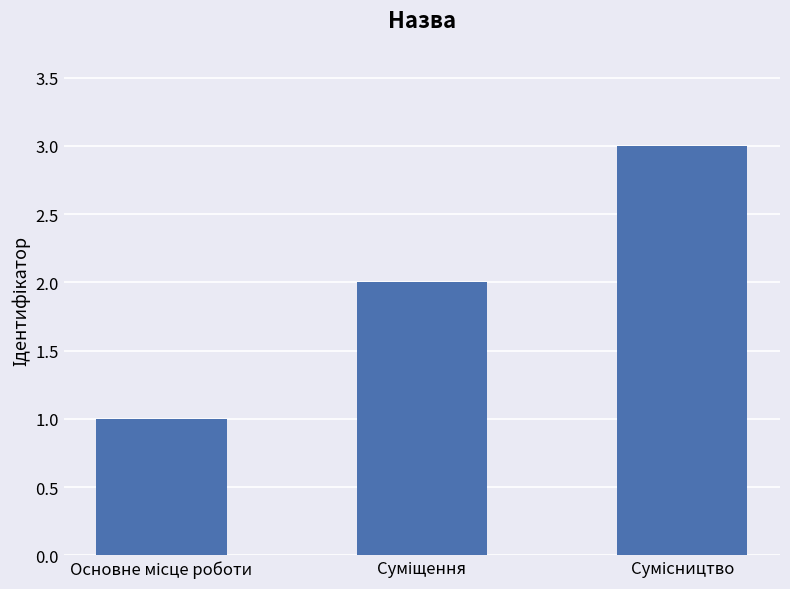

What is the greatest value displayed?

3